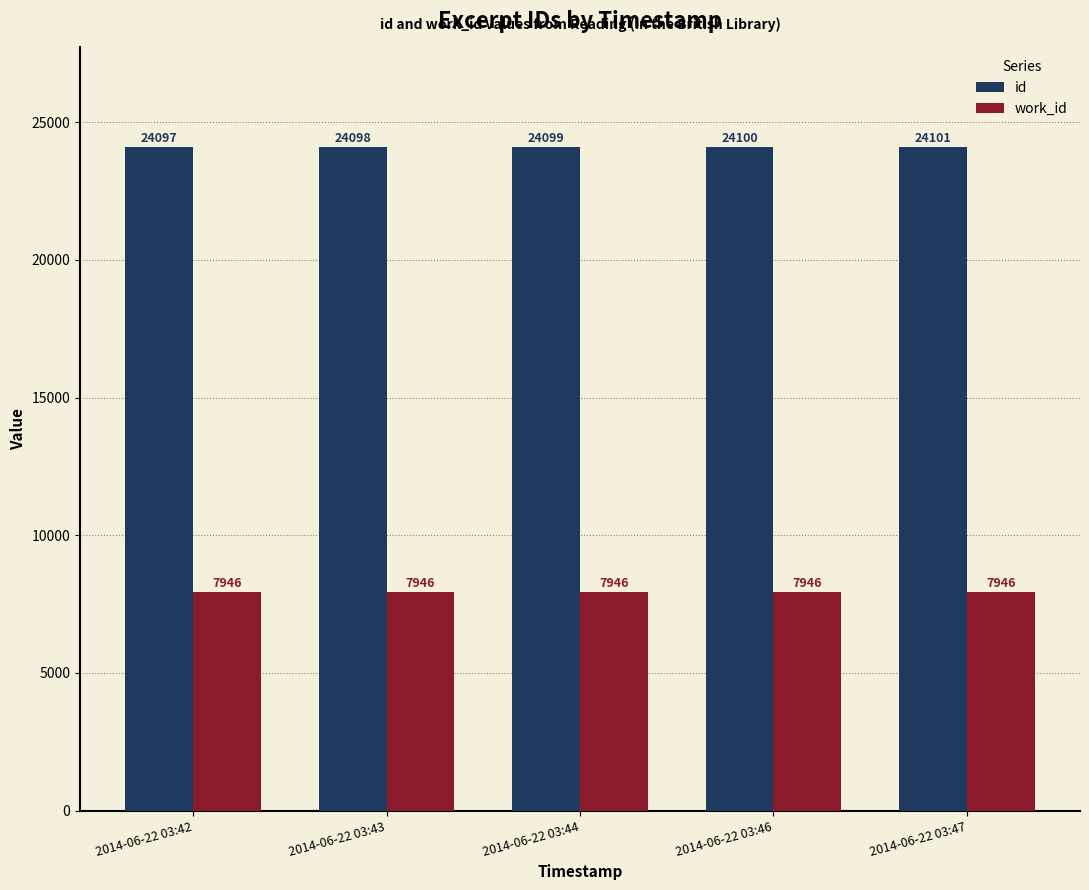

How many groups of bars are there?

5